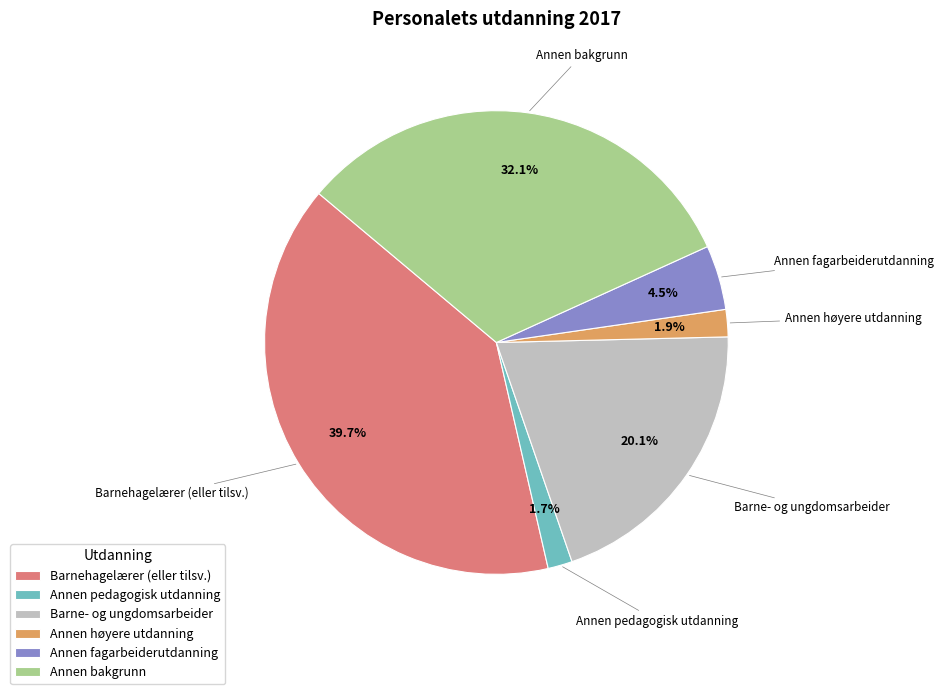

Is Barnehagelærer (eller tilsv.) the majority of the pie?

No